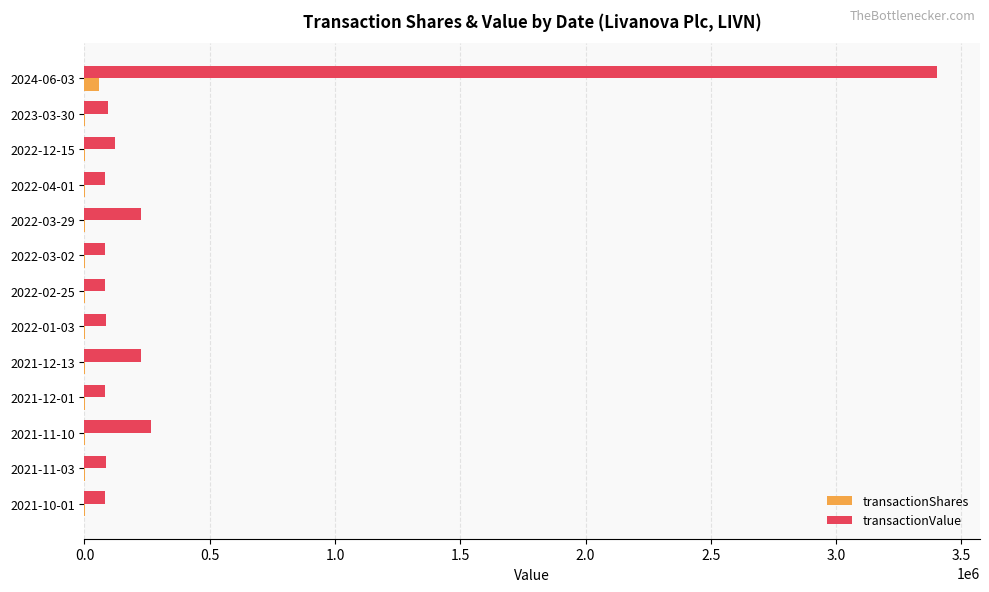

What is the sum of all transactionShares values?

76612